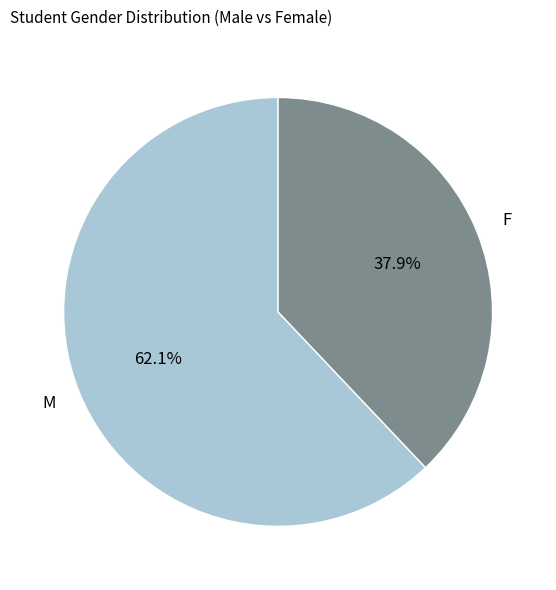

Between M and F, which is larger?

M